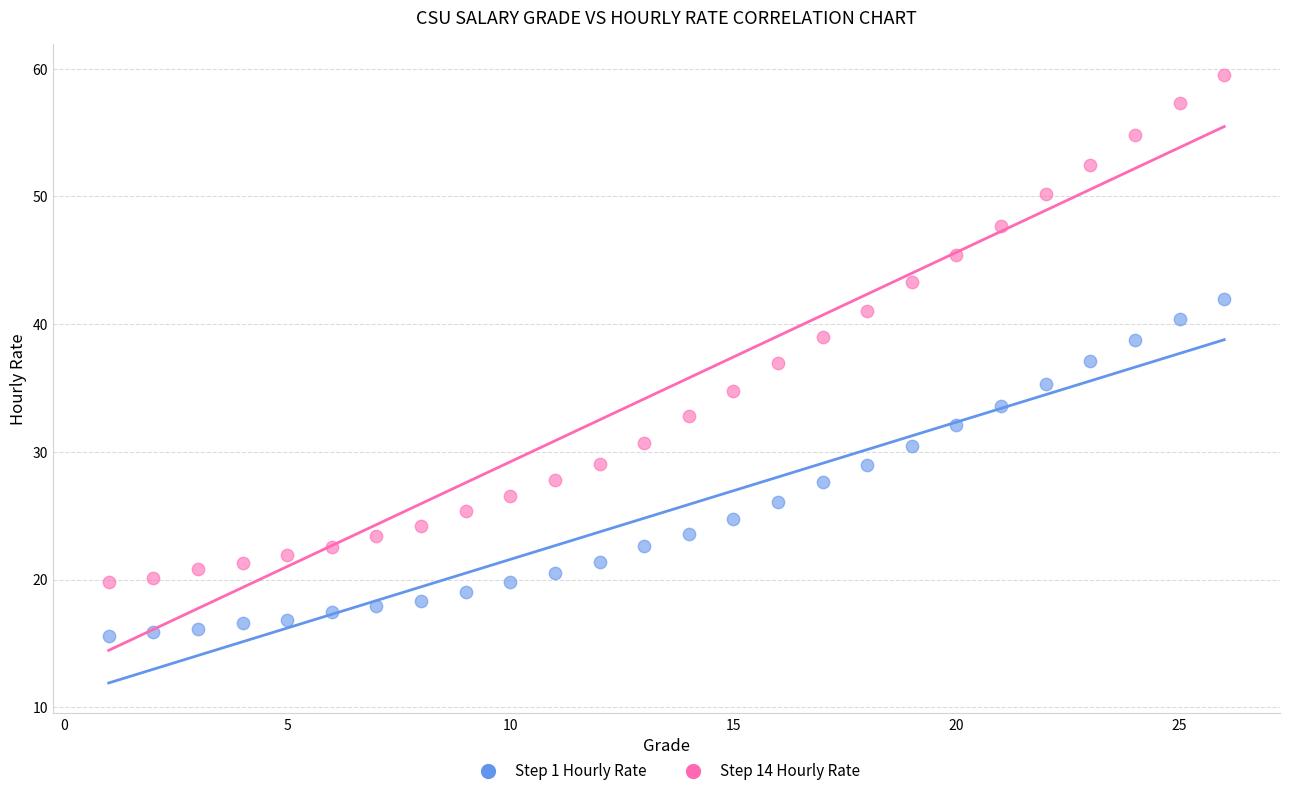

Across all data points, what is the range of Y values (max minus min)?

44.0